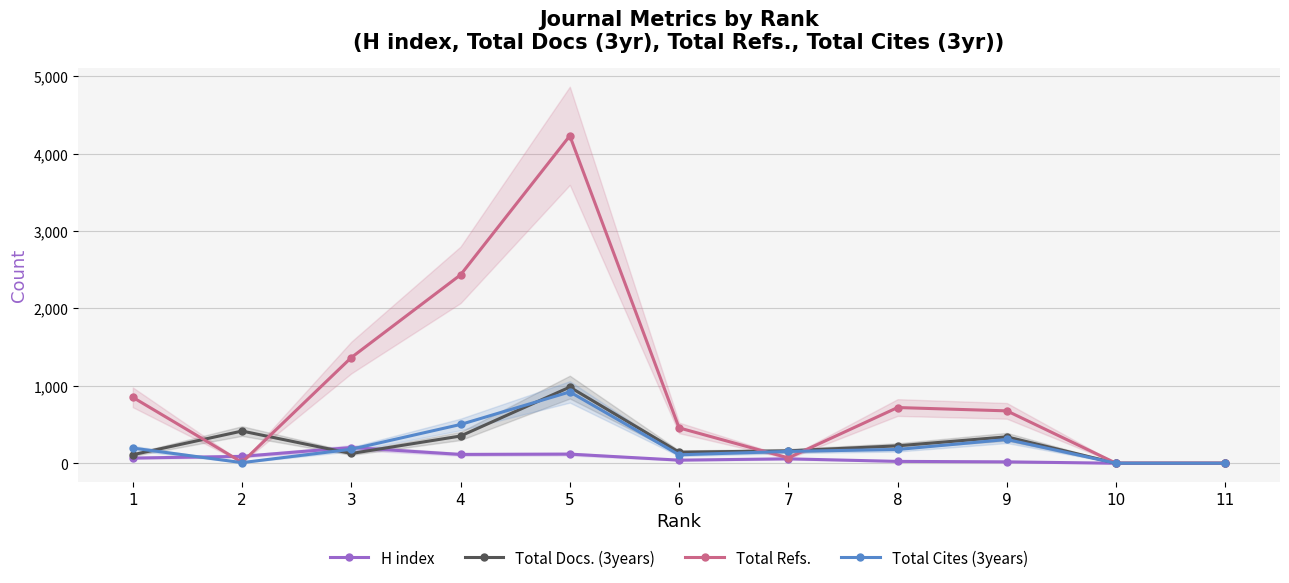

Which category has the lowest value across all series?

10